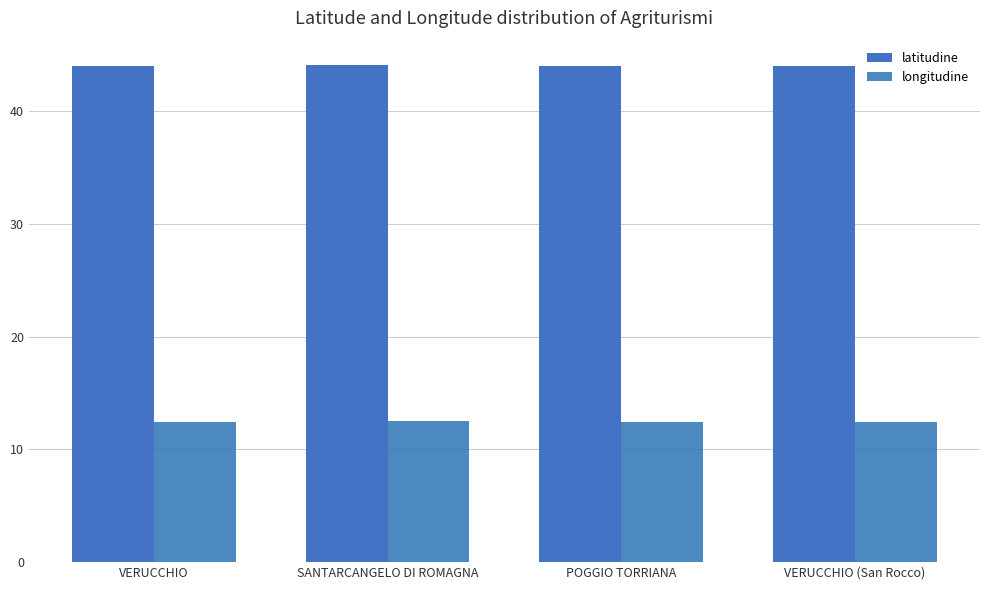

Which category has the highest value in the longitudine series?

SANTARCANGELO DI ROMAGNA